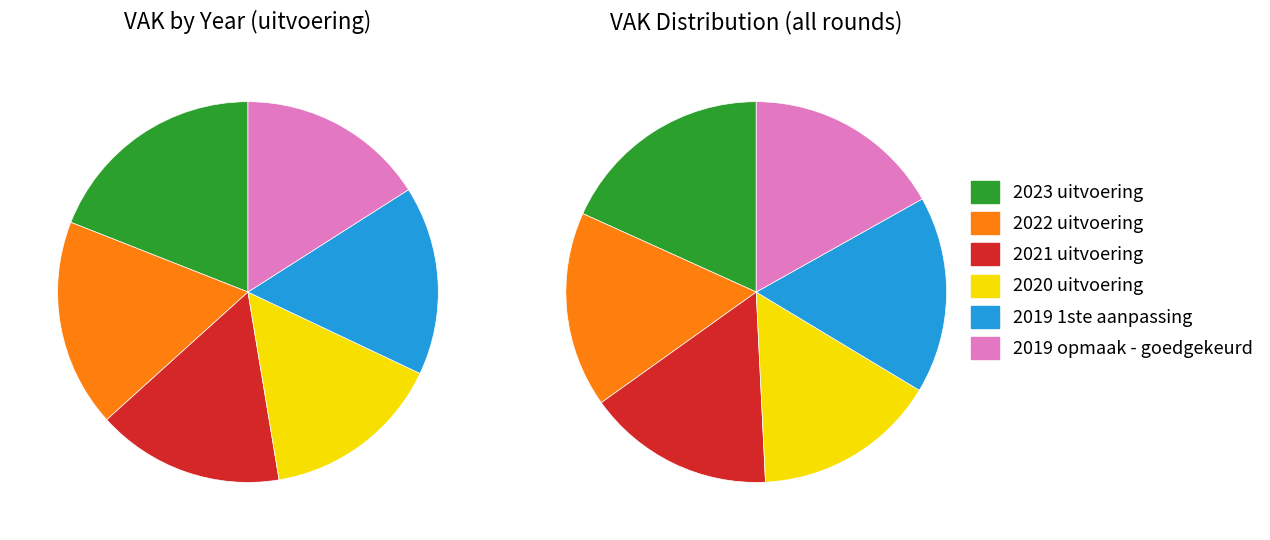

What percentage is NOT represented by 2023 uitvoering?

81.0%